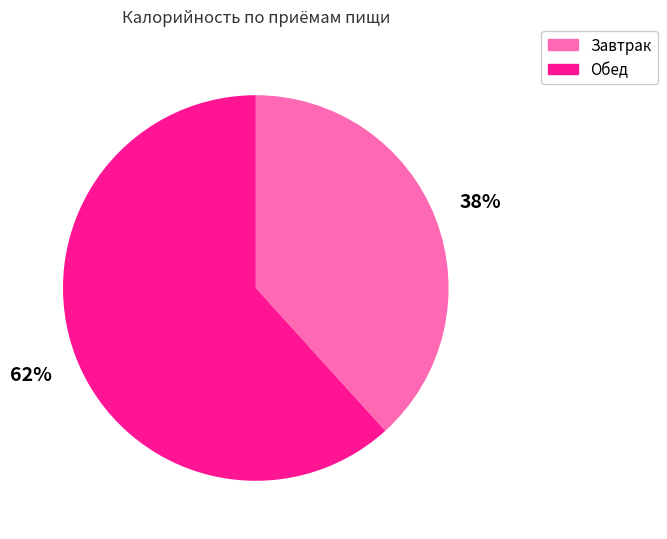

To the nearest percent, what is the average slice percentage?

50%